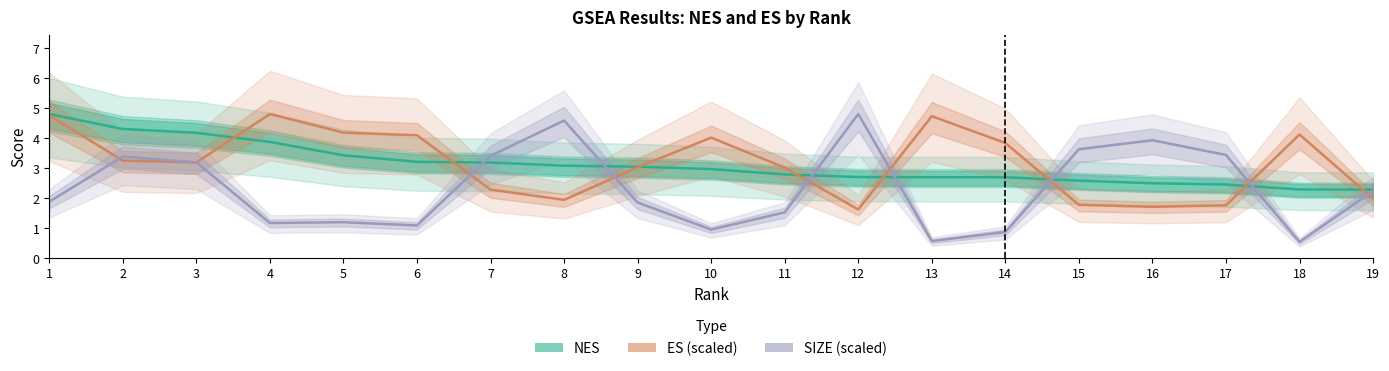

Reading right to left, transcribe all the data shown in this chart.

NES: 19=2.3	18=2.3	17=2.5	16=2.5	15=2.6	14=2.7	13=2.7	12=2.7	11=2.8	10=3.0	9=3.1	8=3.1	7=3.2	6=3.2	5=3.4	4=3.9	3=4.2	2=4.3	1=4.8
ES (scaled): 19=2.0	18=4.1	17=1.8	16=1.7	15=1.8	14=3.8	13=4.7	12=1.6	11=3.0	10=4.0	9=3.0	8=1.9	7=2.3	6=4.1	5=4.2	4=4.8	3=3.2	2=3.3	1=4.8
SIZE (scaled): 19=2.2	18=0.5	17=3.4	16=3.9	15=3.6	14=0.9	13=0.6	12=4.8	11=1.5	10=1.0	9=1.9	8=4.6	7=3.4	6=1.1	5=1.2	4=1.2	3=3.2	2=3.4	1=1.9